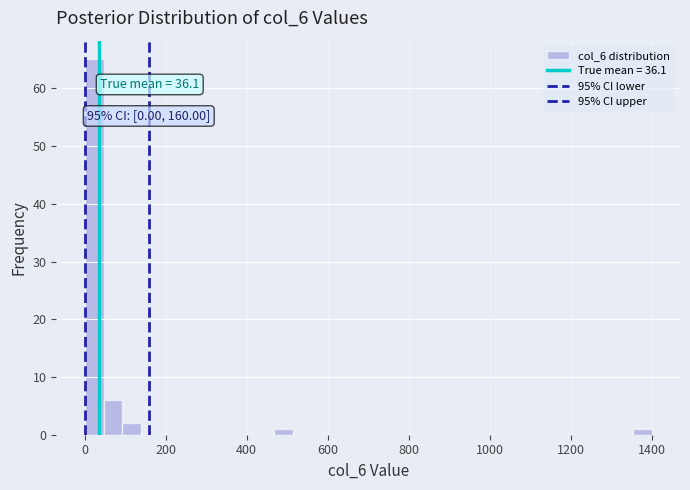

Read against the x-axis, roughly where is the centre of the tallest bar?

20